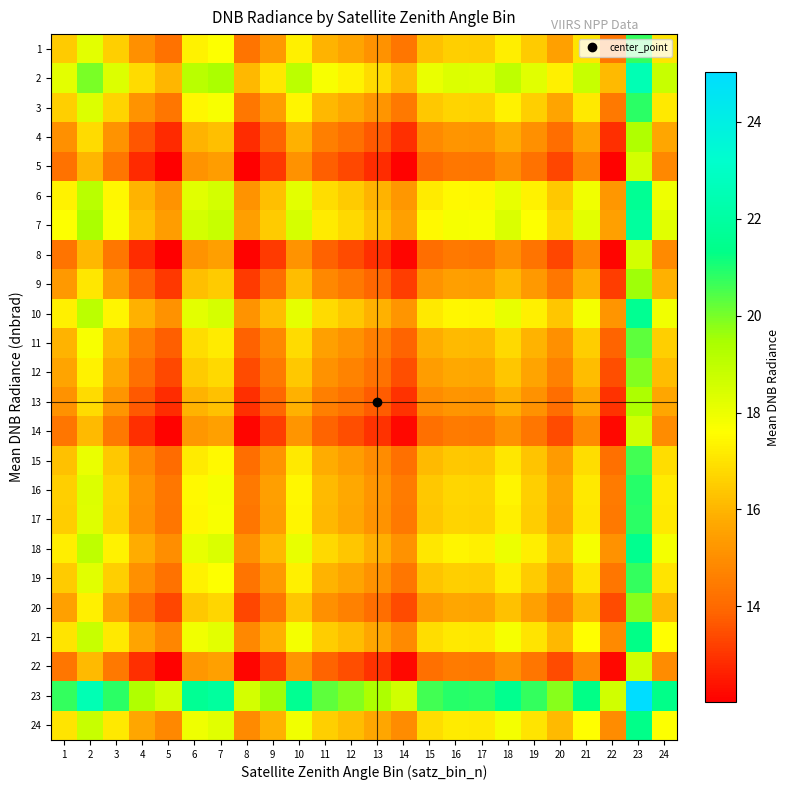

At which category does the chart reach its minimum across all series?

5